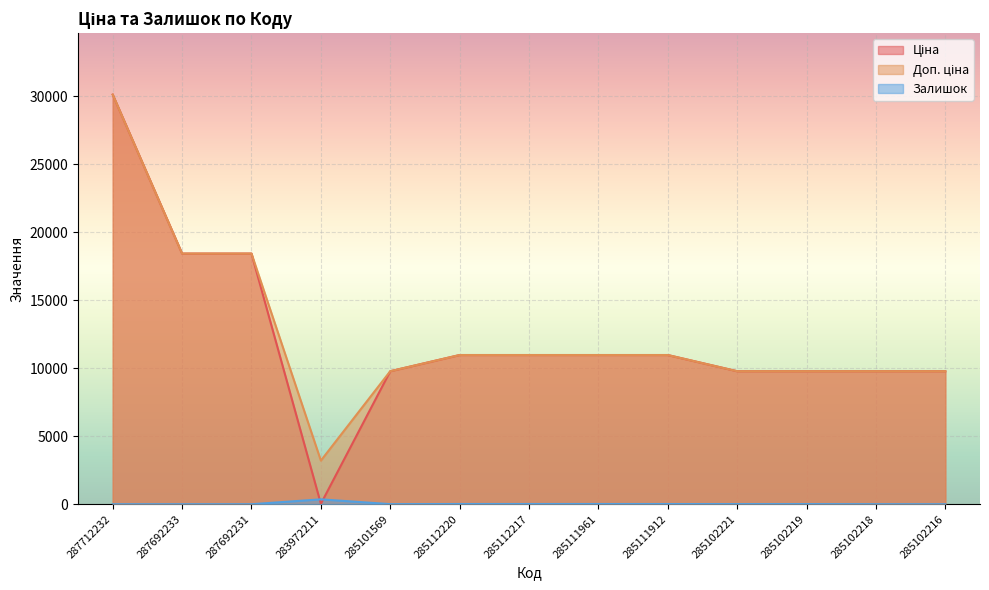

Does the chart display data point markers on the line(s)?

No